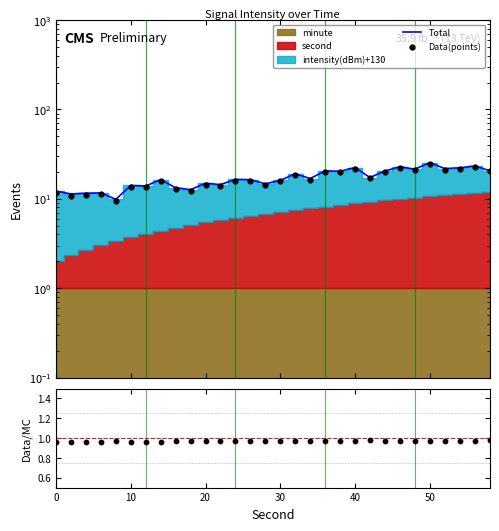

Which series reaches the minimum Y coordinate?

Data/MC